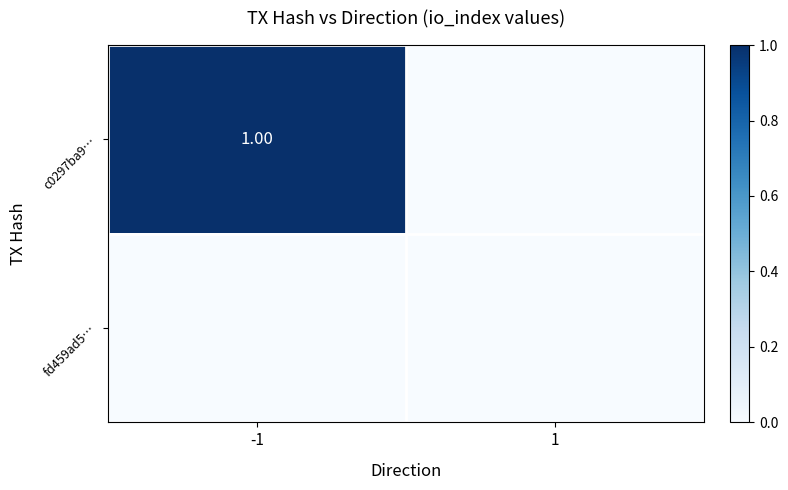

Which series has the largest range (max minus min)?

c0297ba9…